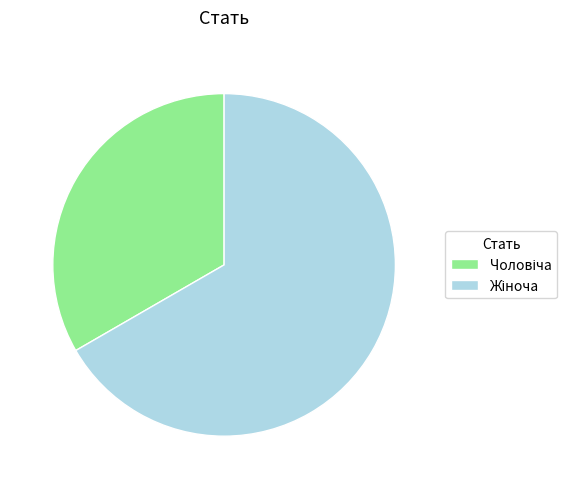

What is the smallest slice in the pie chart?

Чоловіча